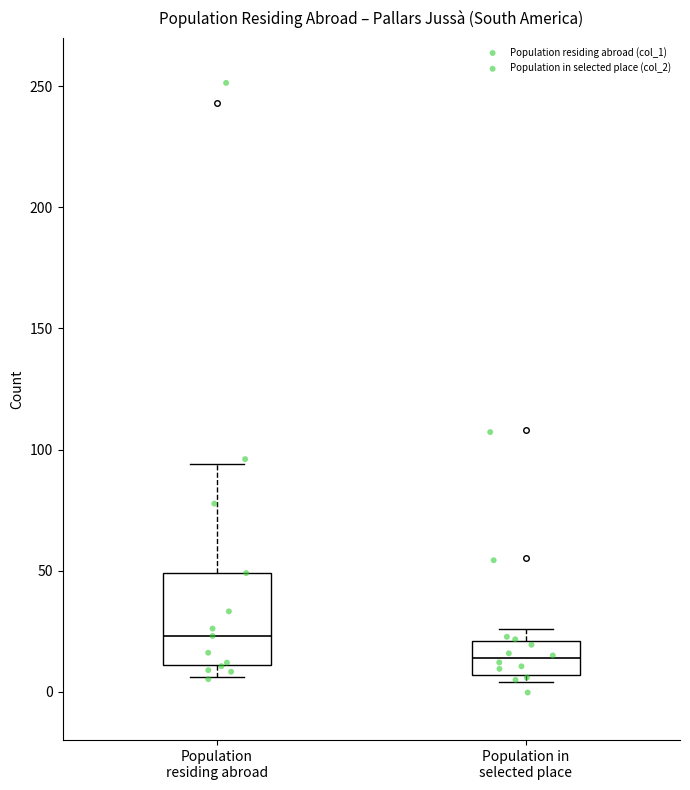

Which box has the lowest median line?

Population in selected place